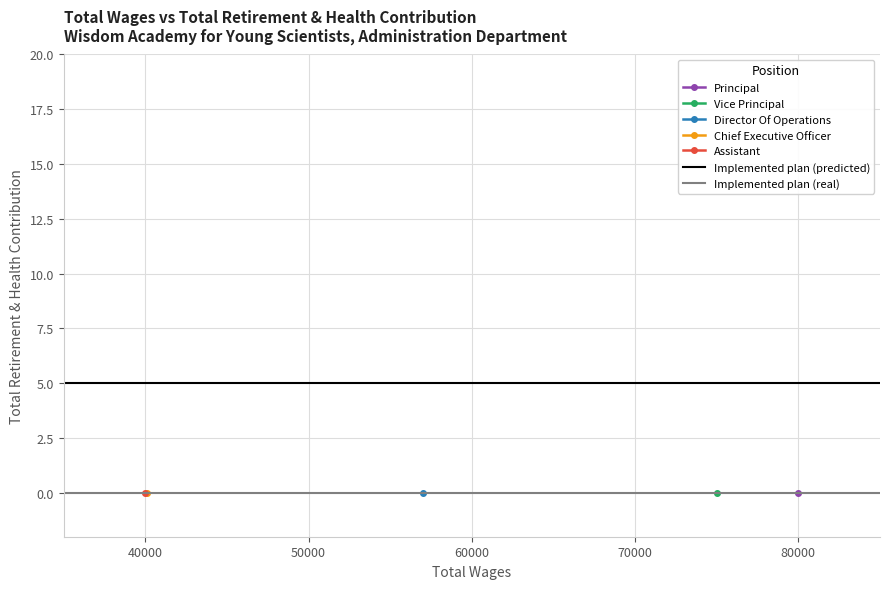

Is it true that Implemented plan (predicted) equals 7 at 30000?

False